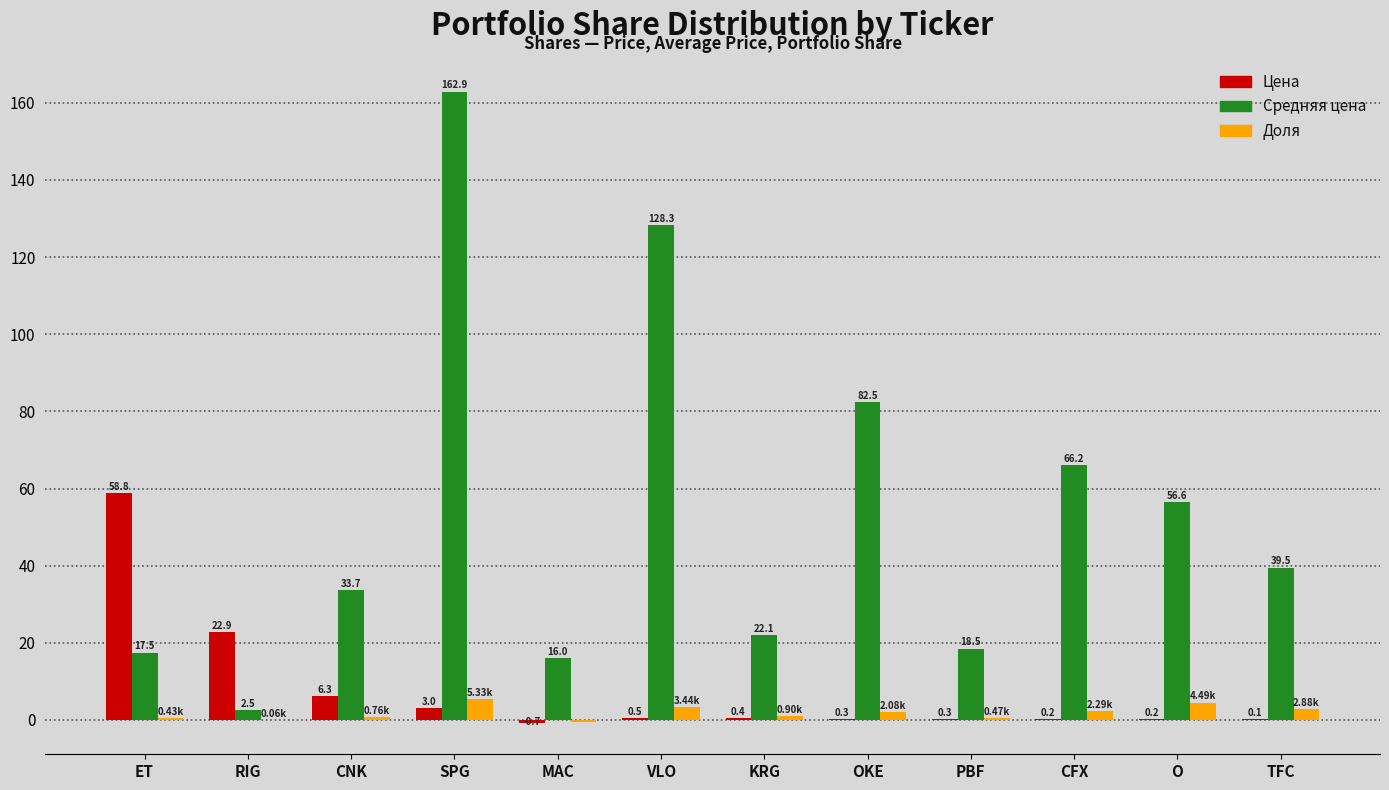

Which category has the highest value across all series?

SPG